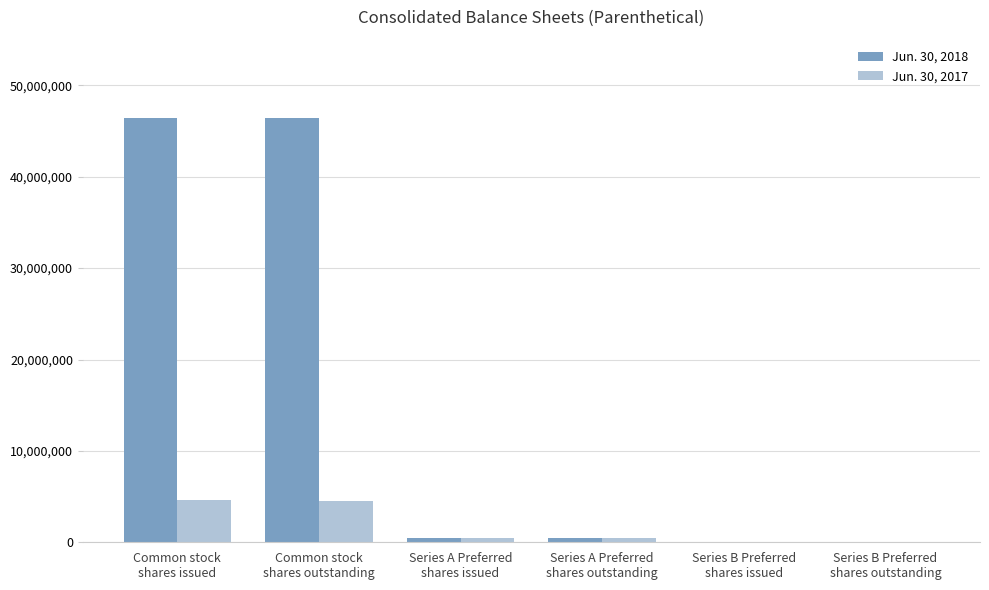

What is the highest value of the Jun. 30, 2018 series?

46429423